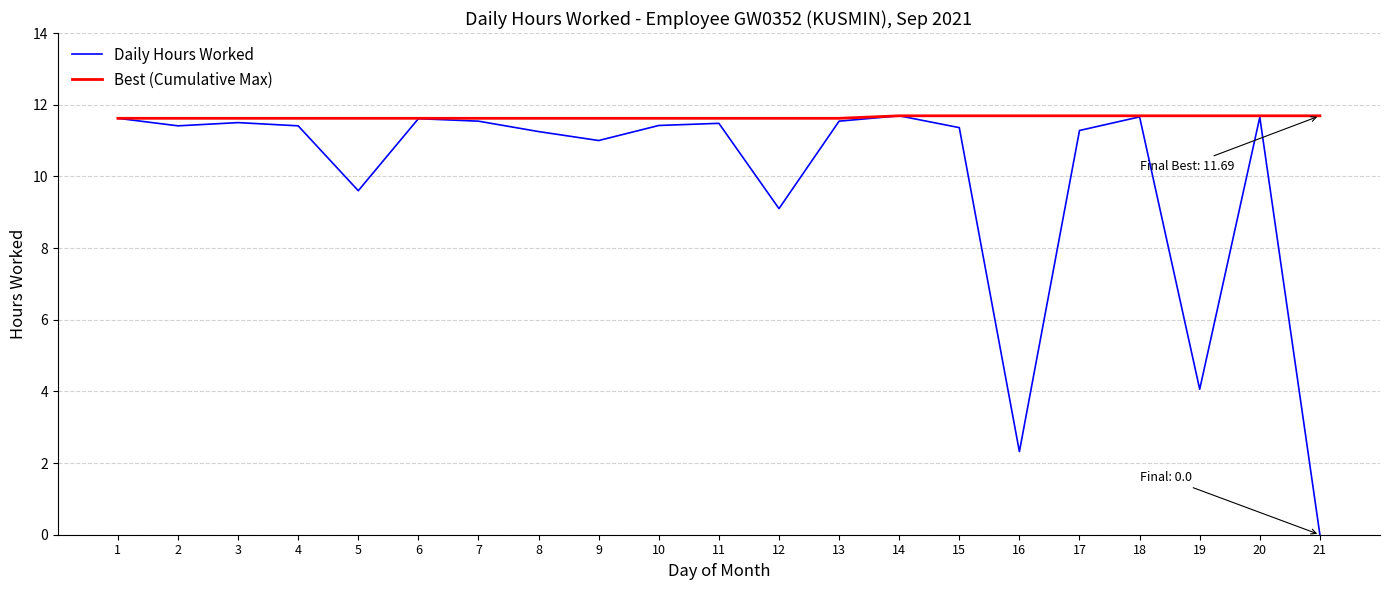

How many positive values does the Daily Hours Worked series have?

20